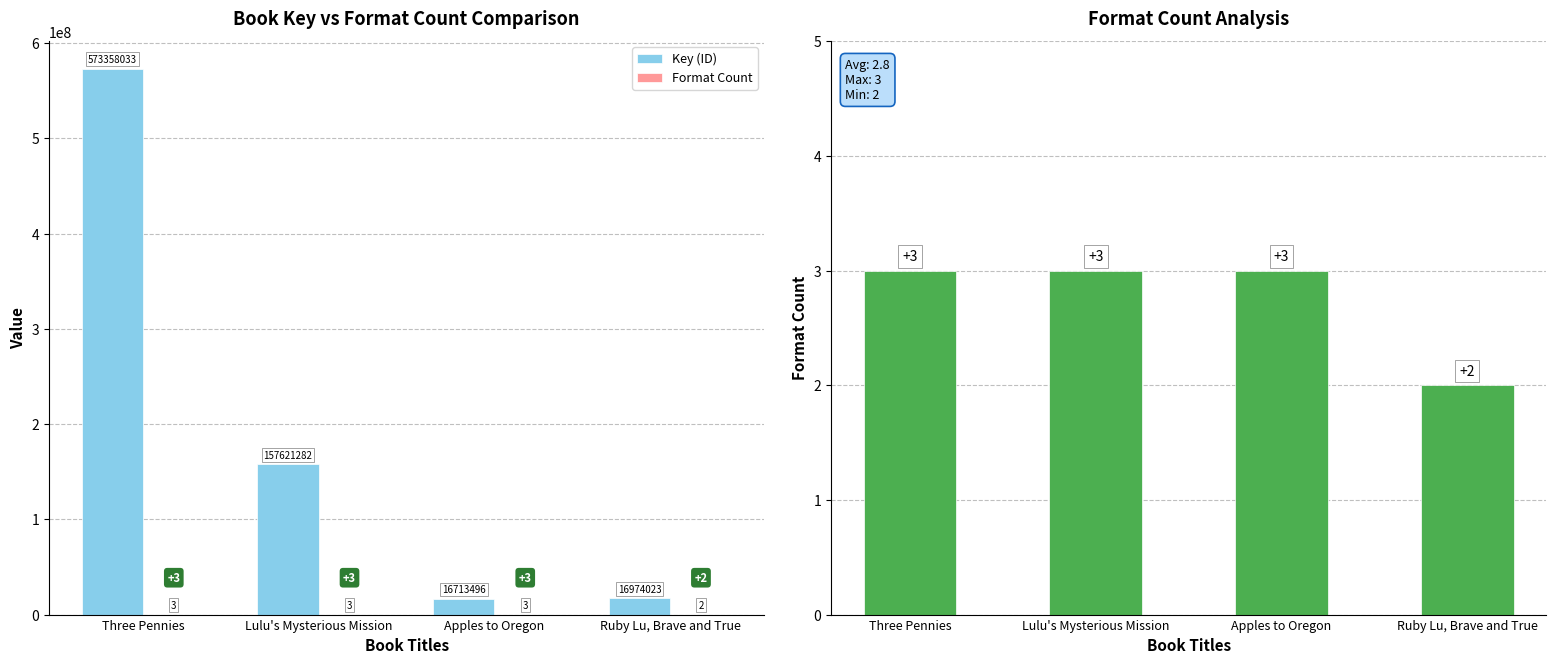

Between Three Pennies and Lulu's Mysterious Mission, which series saw the biggest shift?

Key (ID)